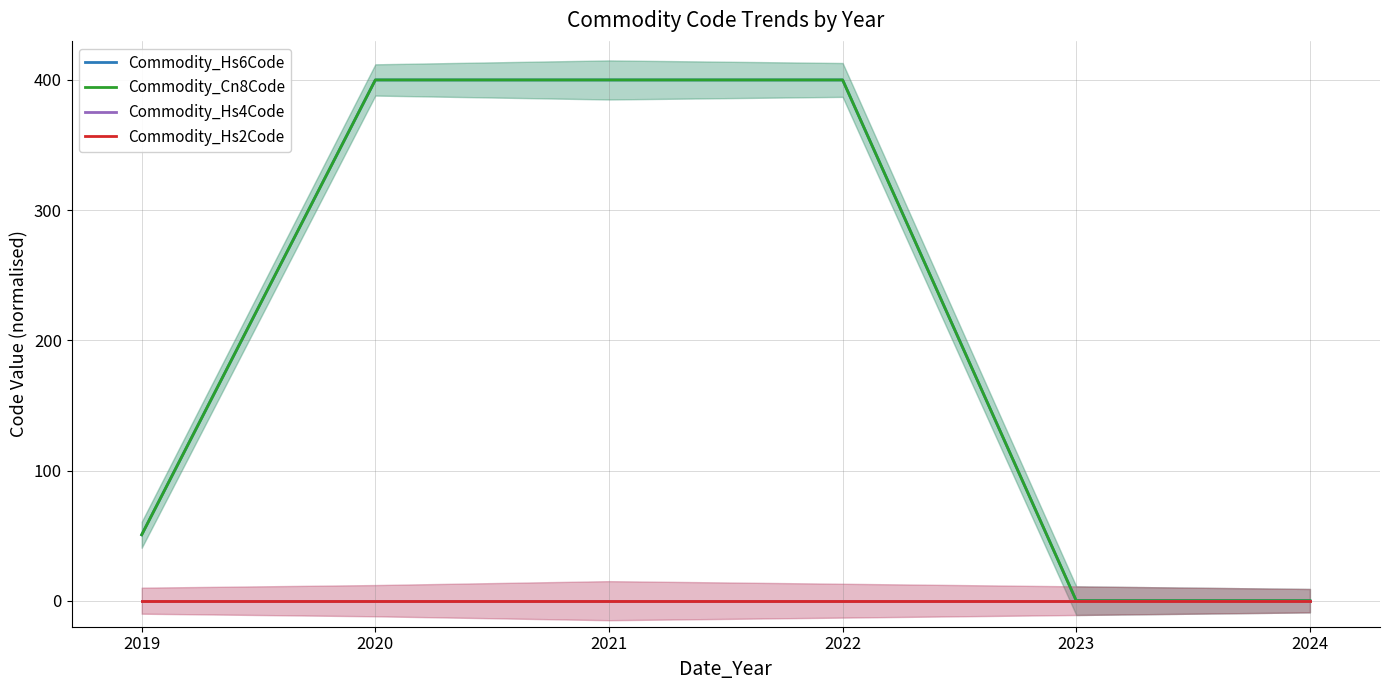

Which series has the largest range (max minus min)?

Commodity_Hs6Code